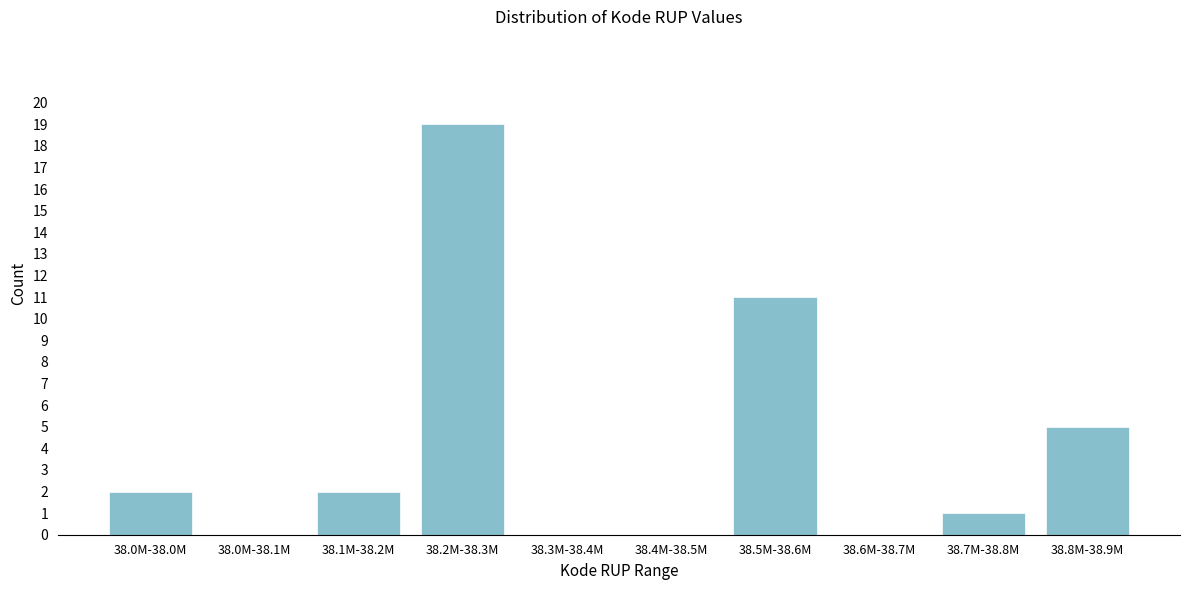

Reading left to right, what are all the values shown in this chart?

38.0M-38.0M=2	38.0M-38.1M=0	38.1M-38.2M=2	38.2M-38.3M=19	38.3M-38.4M=0	38.4M-38.5M=0	38.5M-38.6M=11	38.6M-38.7M=0	38.7M-38.8M=1	38.8M-38.9M=5